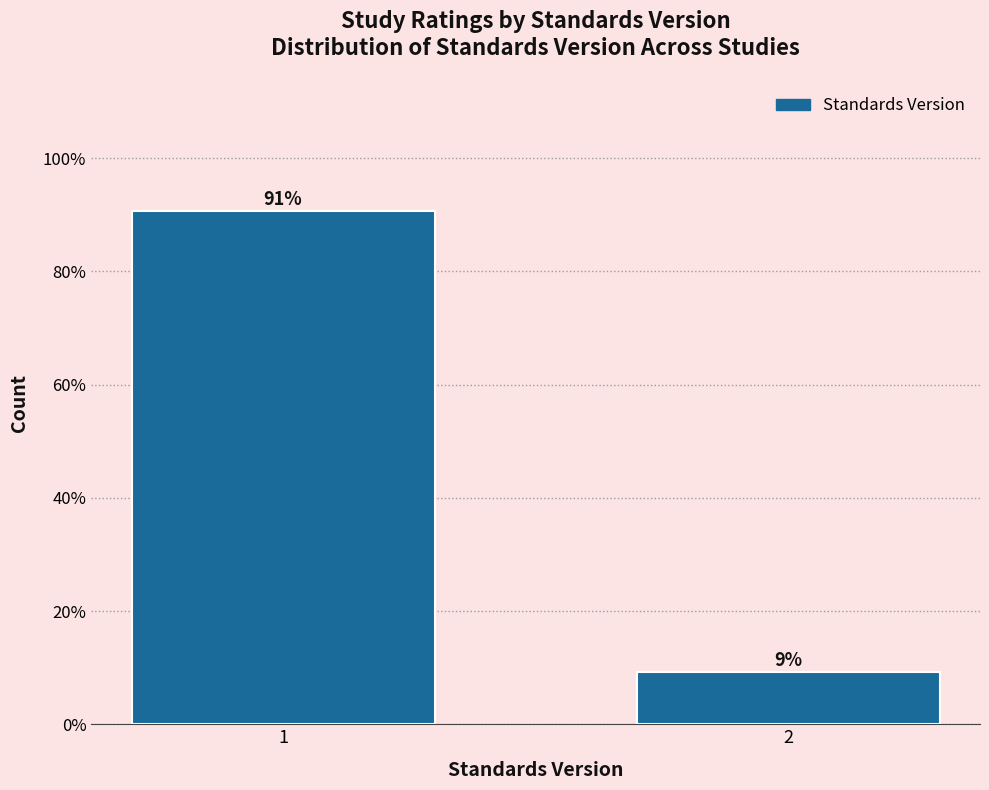

What value does the data have at 1?

90.7